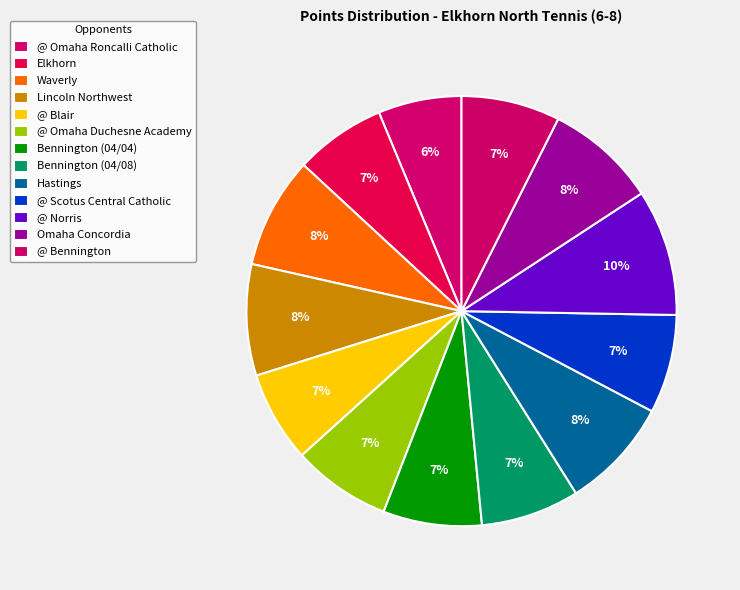

What is the change in value from @ Omaha Roncalli Catholic to Hastings?

+11